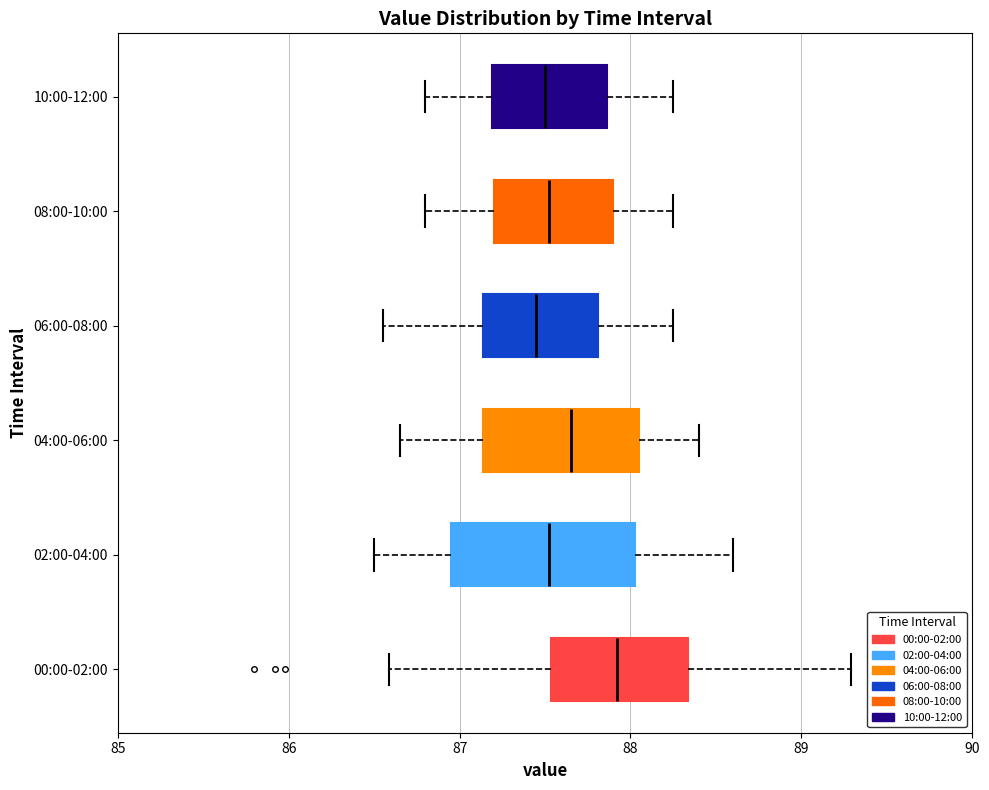

Where is the left edge of the box for 06:00-08:00 on the x-axis? The values are not printed on the chart, so give them approximately, as read against the axis.

87.1